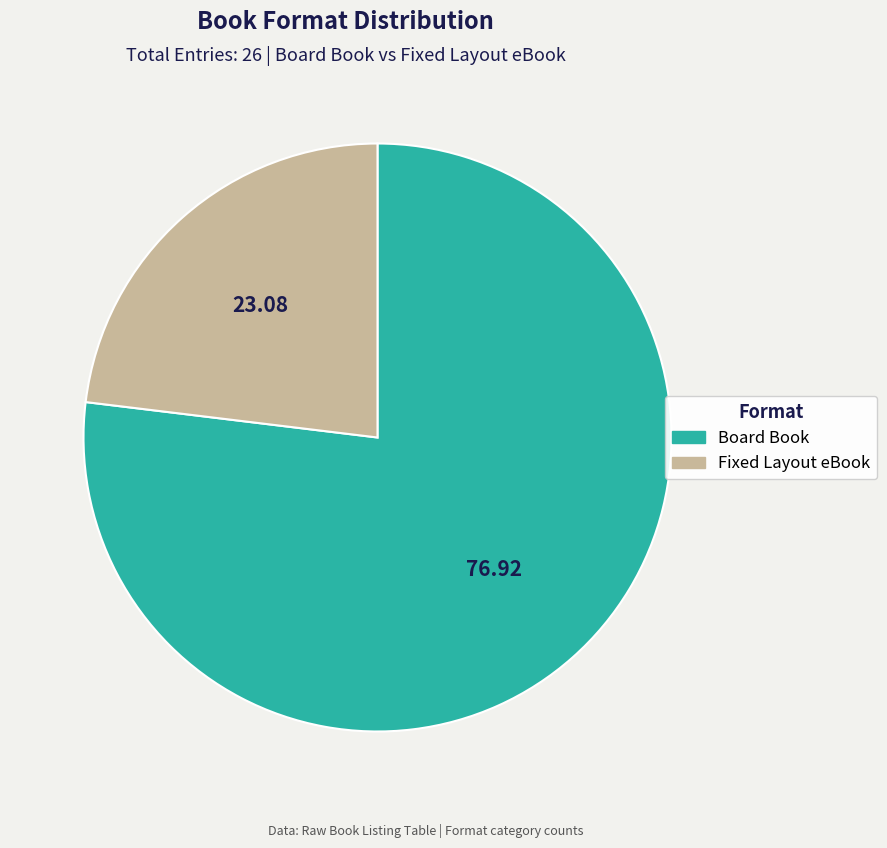

Is it true that Fixed Layout eBook is 31% of the pie?

False